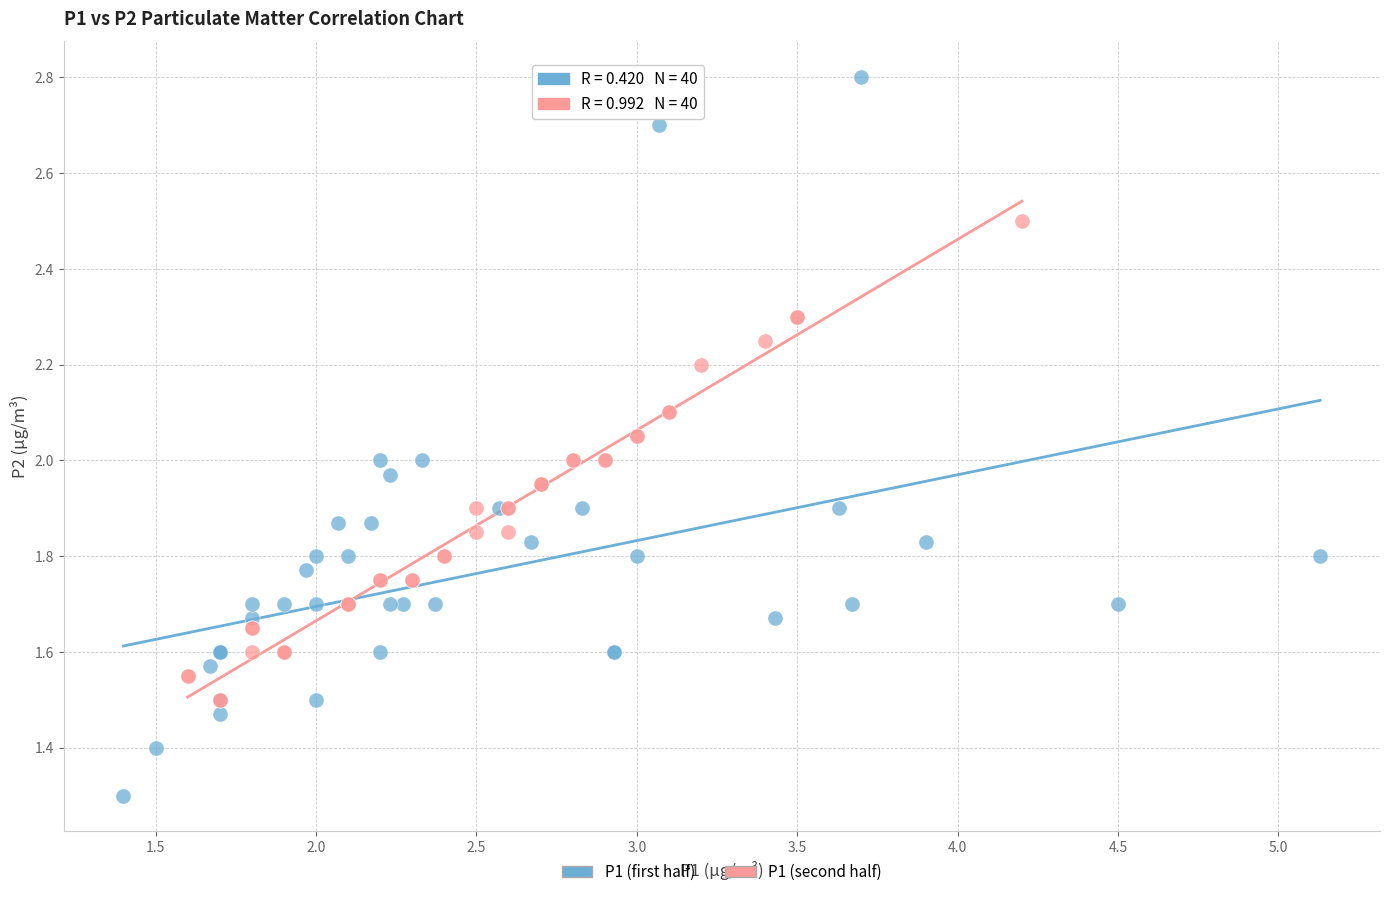

Which series reaches the minimum Y coordinate?

P1 (first half)